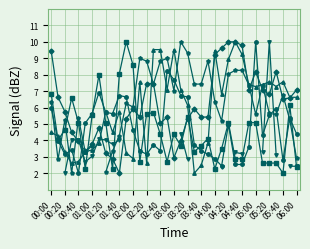

What is the sum of the 1.638 values at 03:40 and 02:10?

10.8